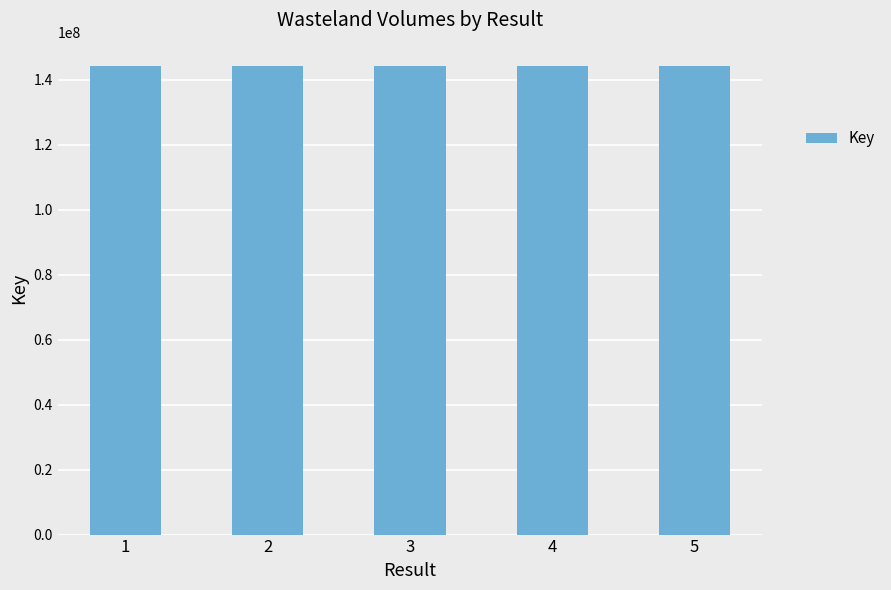

Where does the data first go above 144202020?

1